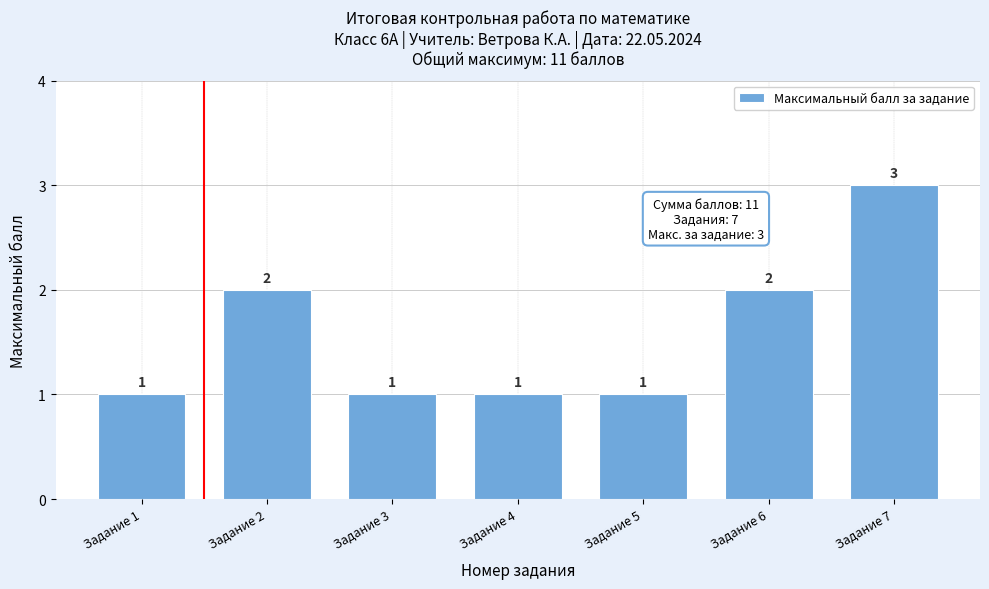

Reading left to right, transcribe all the data shown in this chart.

1	2	1	1	1	2	3